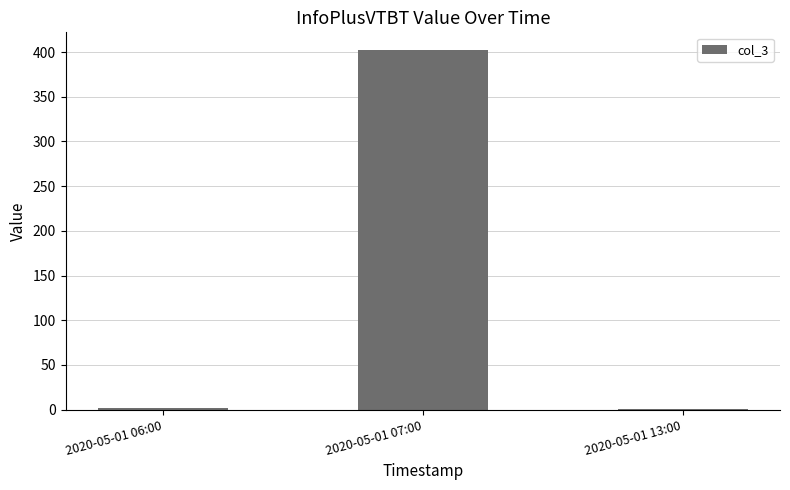

What is the ratio of the value at 2020-05-01 13:00 to the value at 2020-05-01 06:00?

0.5